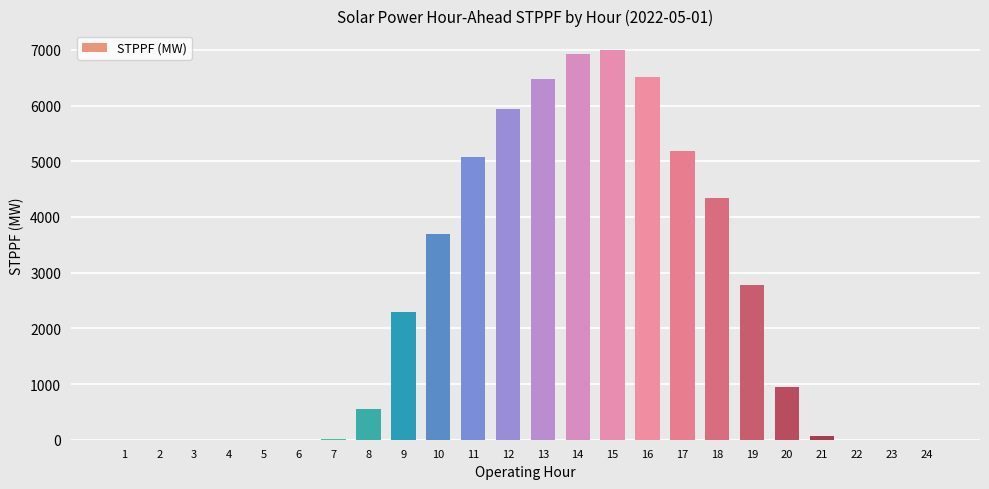

Where does the data first go above 943?

9